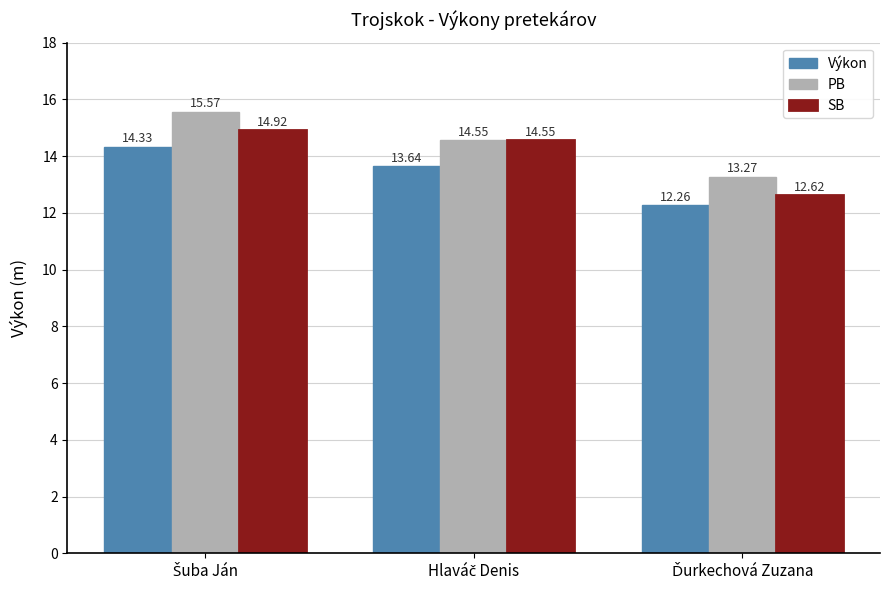

What is the sum of all Výkon values?

40.2